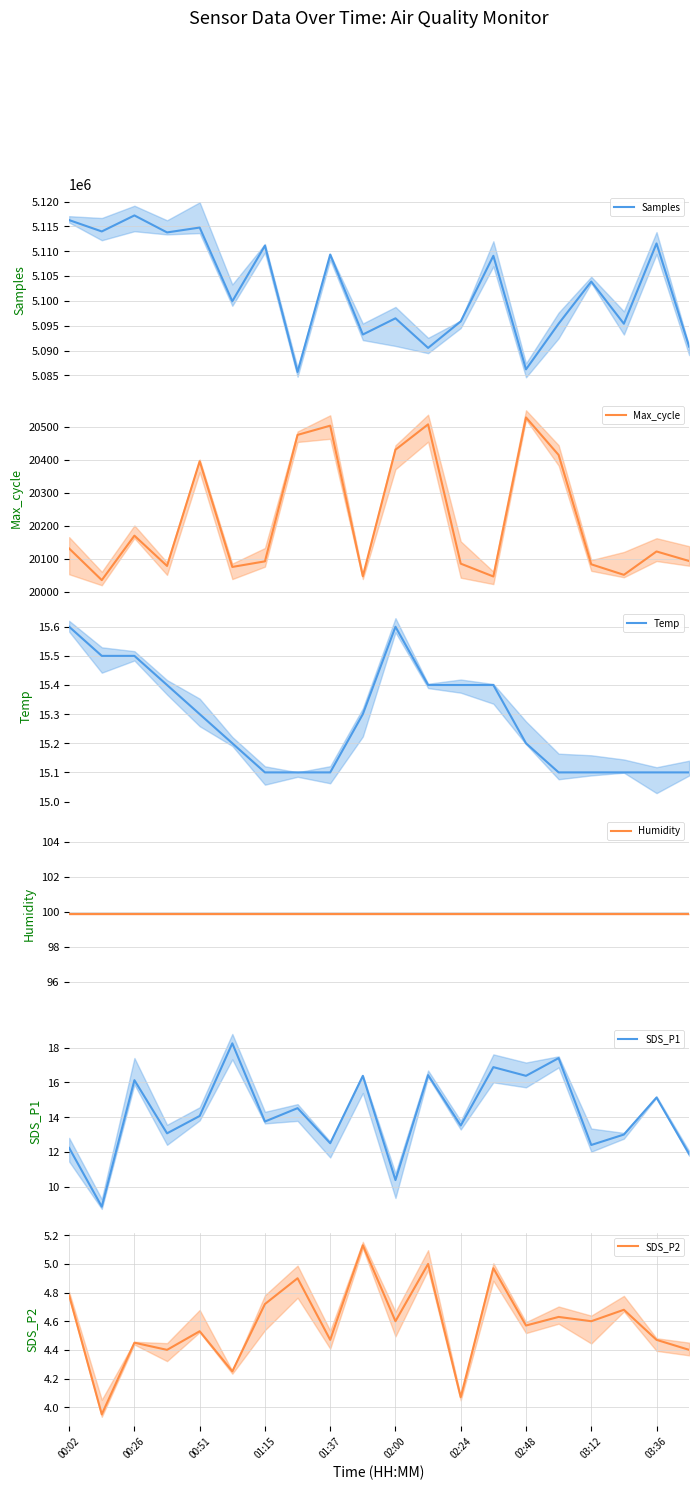

The Temp series shows 15.5 at 00:26. True or false?

True